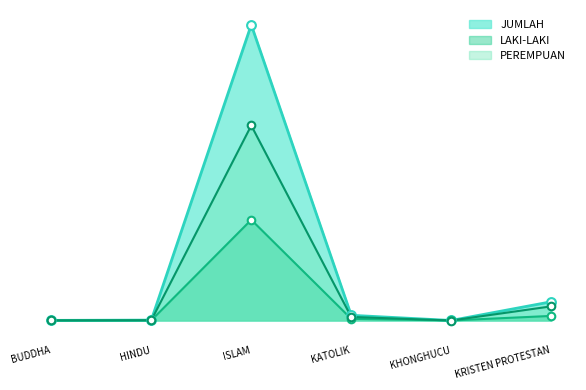

Which series contains the highest Y value?

JUMLAH